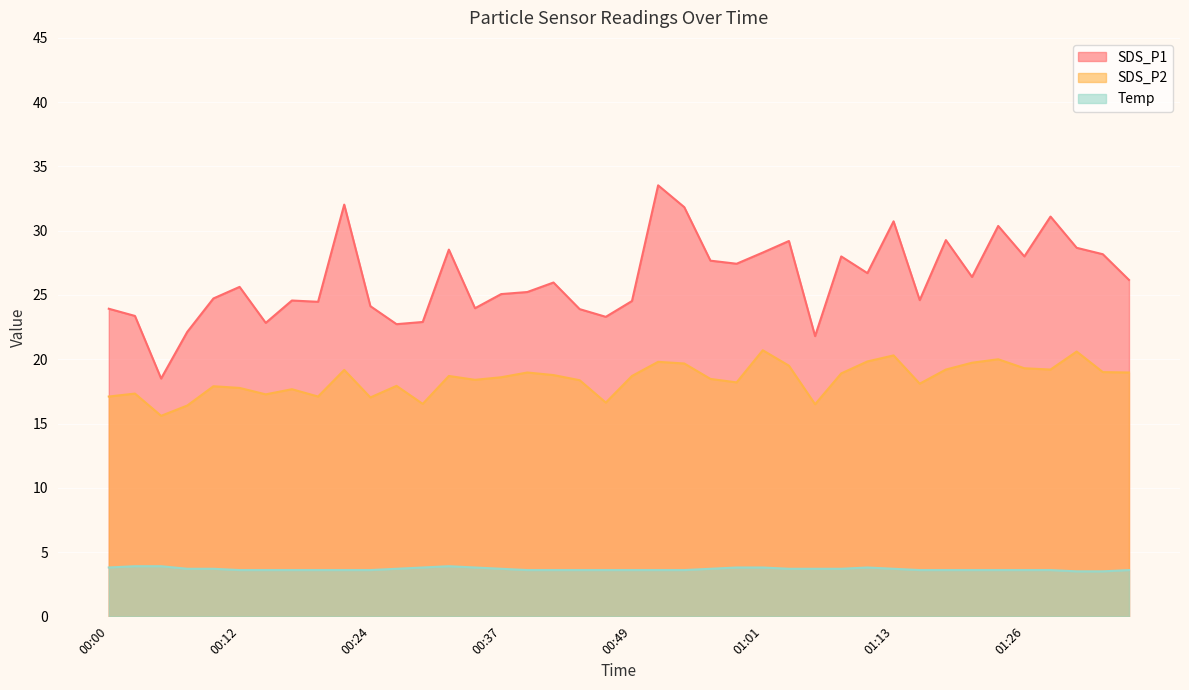

The SDS_P1 series shows 24.6 at 01:16. True or false?

True